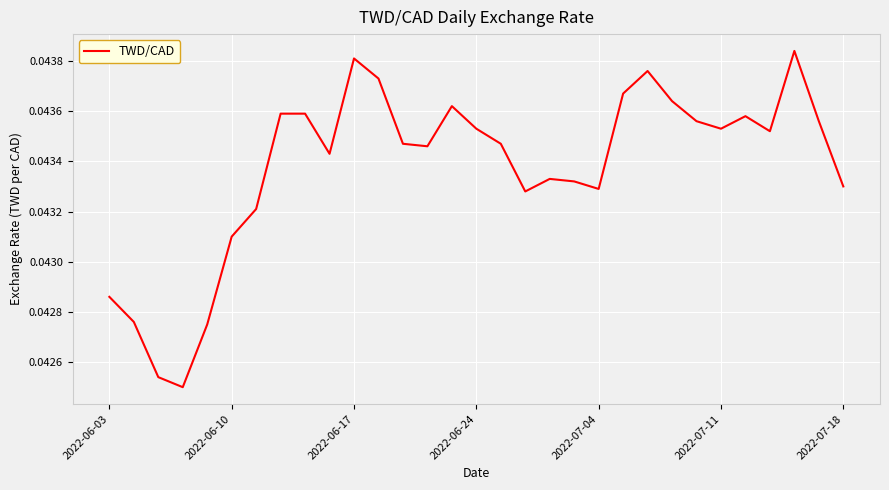

Does the chart display data point markers on the line(s)?

No